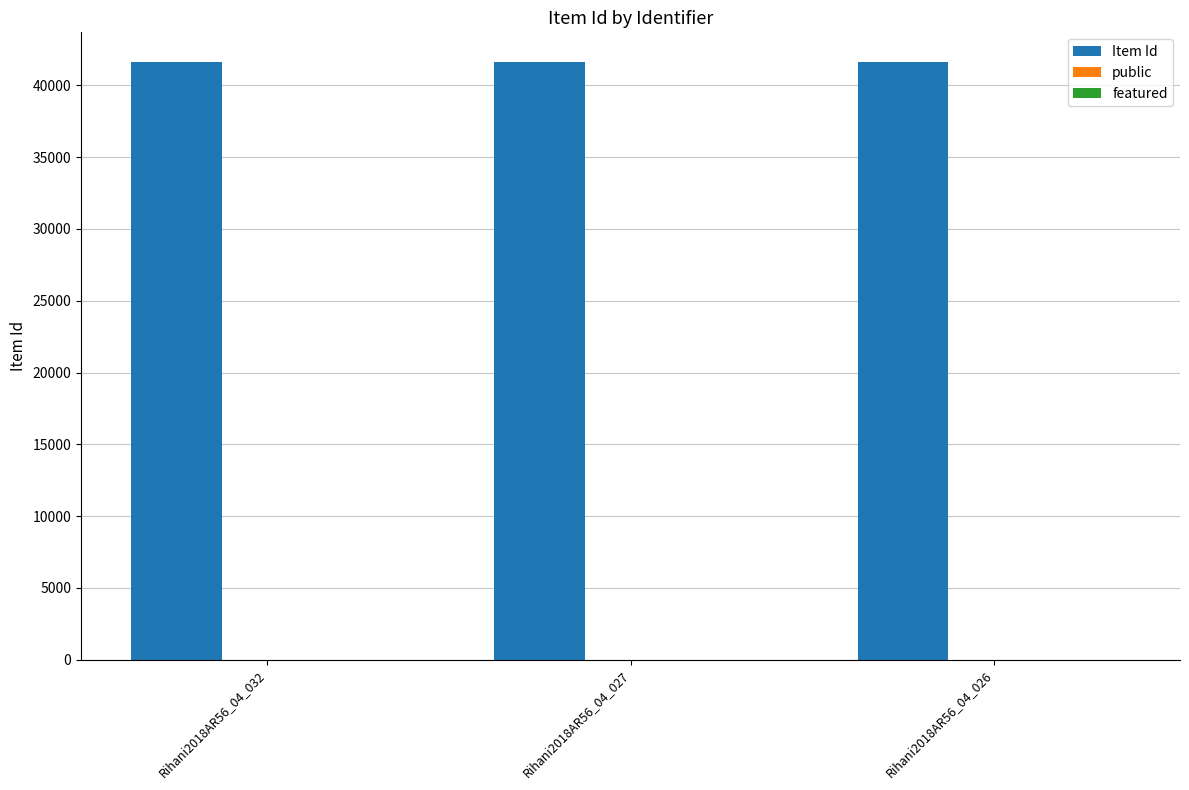

Which series has the largest total across all categories?

Item Id